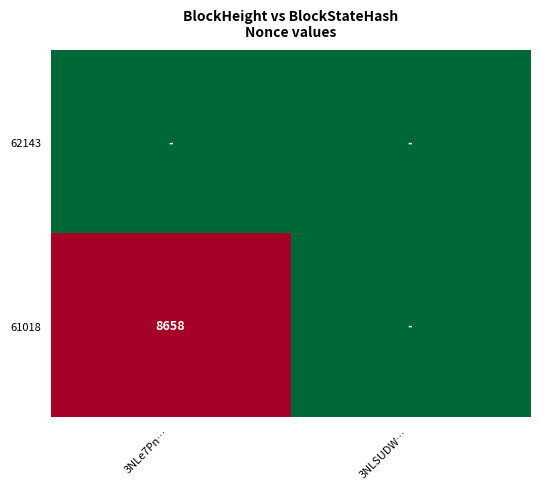

Which label corresponds to the smallest value in the chart?

3NLe7Pn…